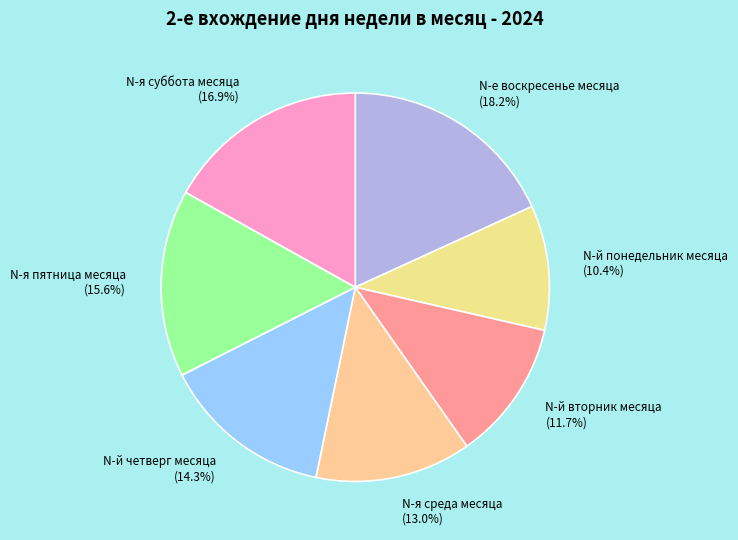

True or false: N-й четверг месяца accounts for 14% of the total.

True